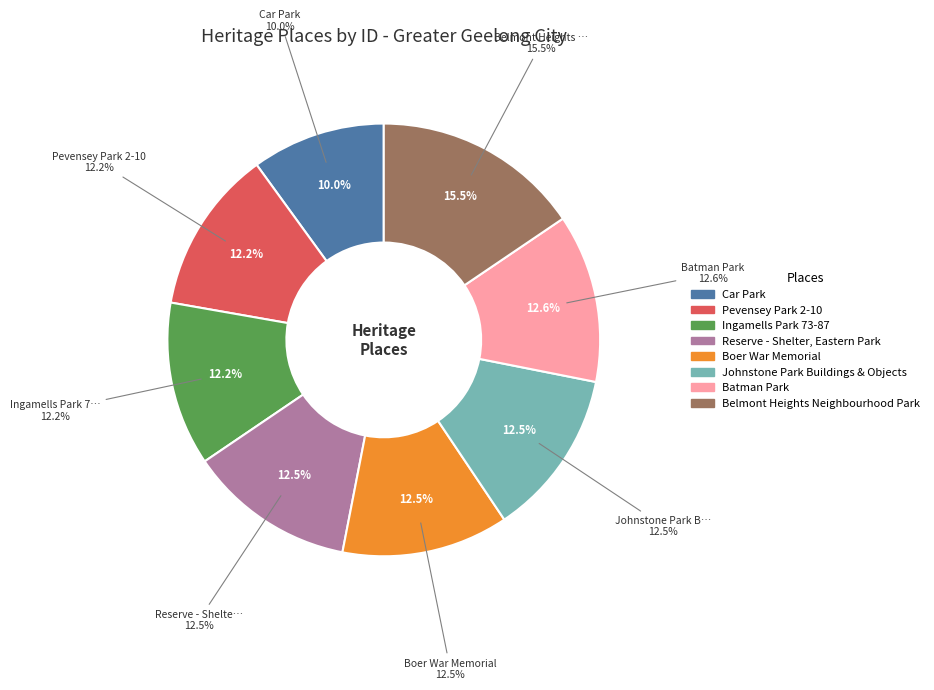

What is the ratio of the value at Pevensey Park 2-10 to the value at Car Park?

1.2